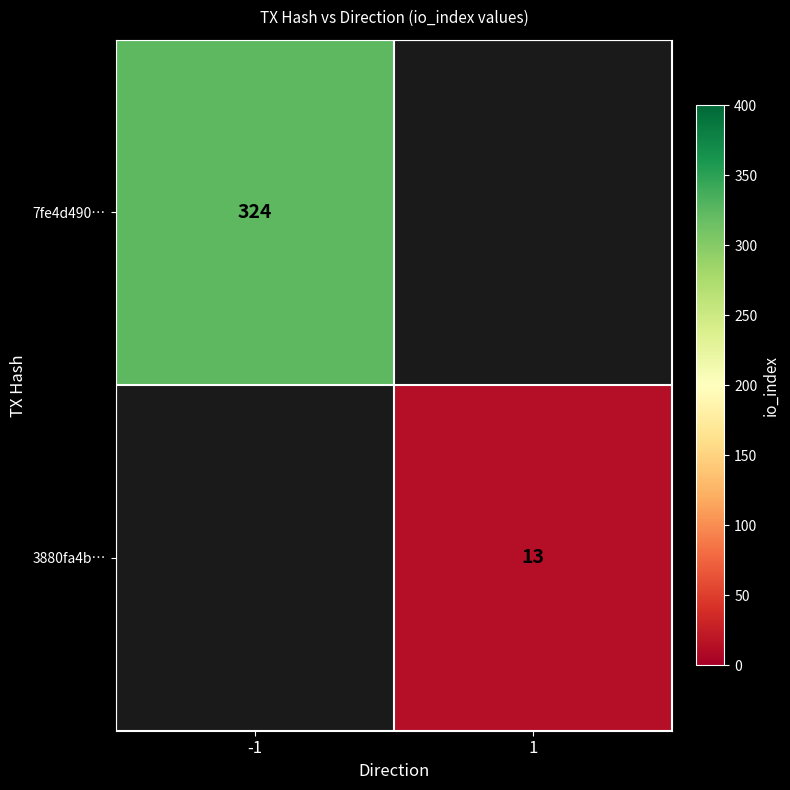

Is it true that 3880fa4b… equals 8.9 at 1?

False